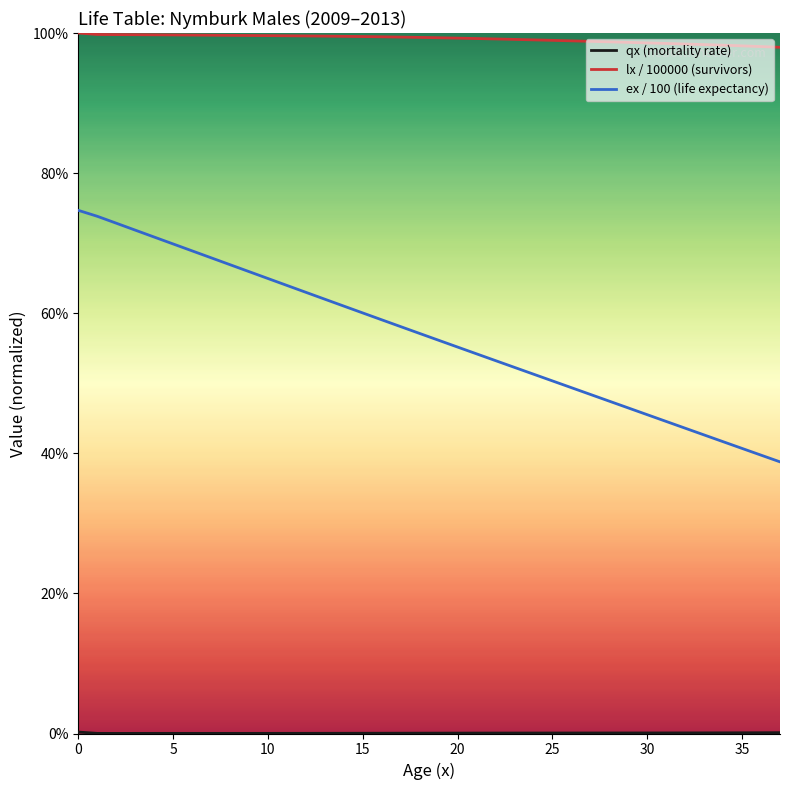

Does the chart have visible grid lines?

No